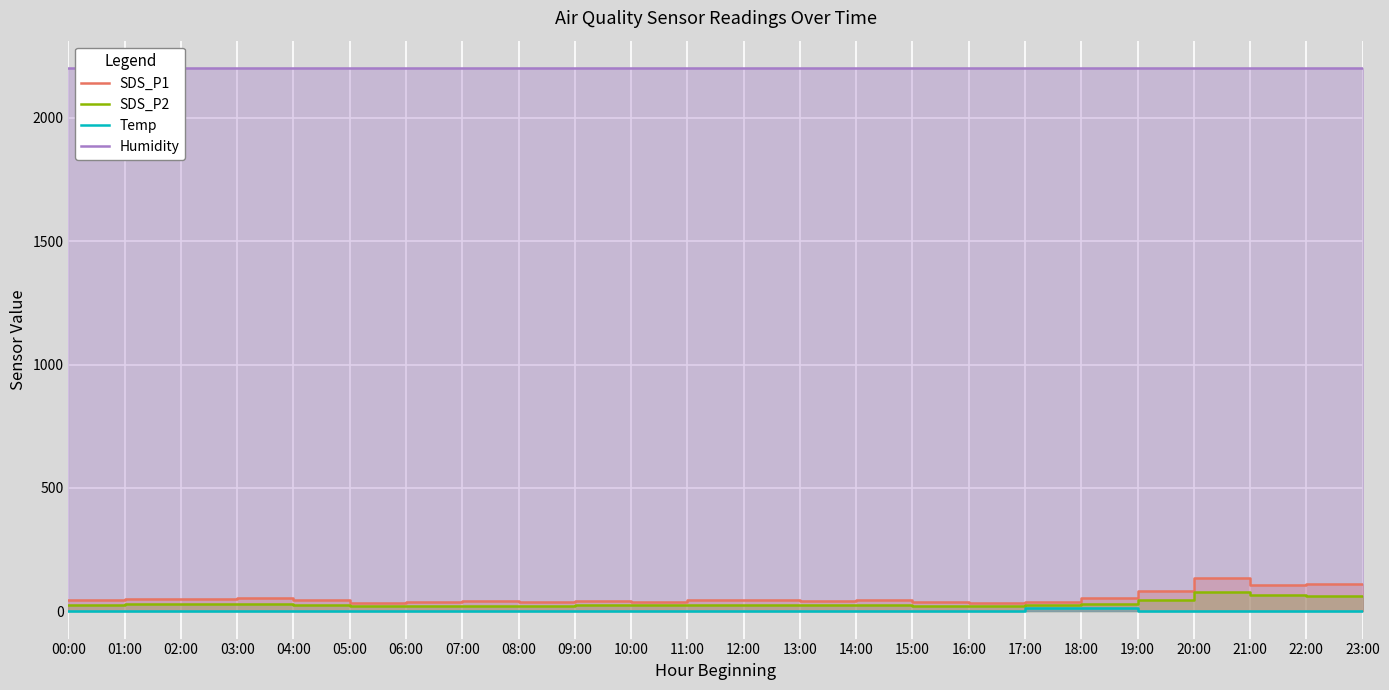

Is it true that SDS_P2 equals 21.6 at 07:00?

True